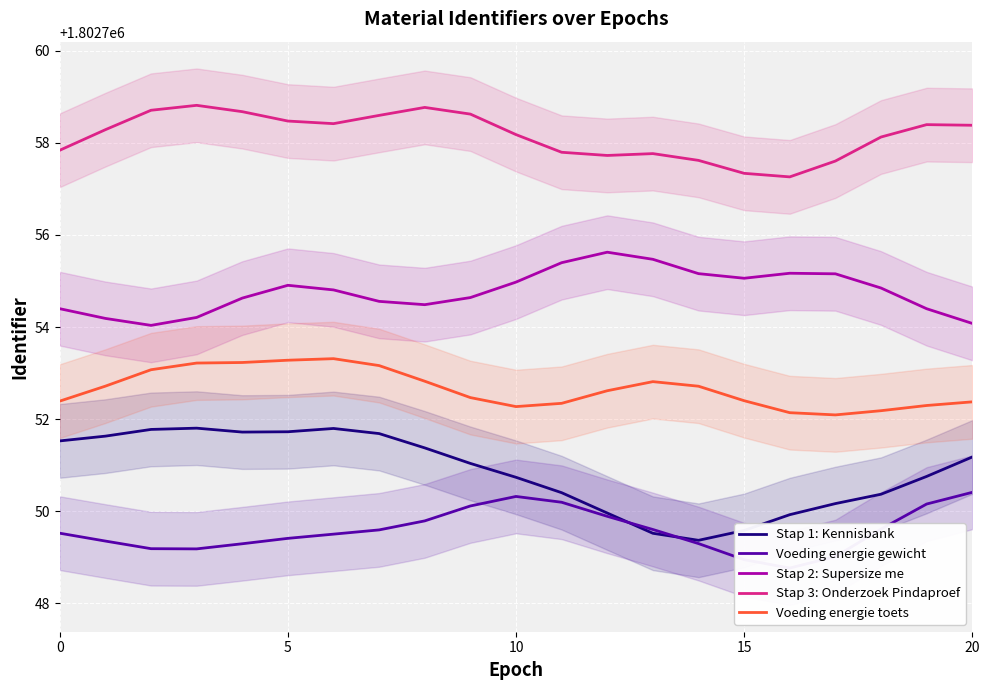

True or false: Stap 2: Supersize me and Voeding energie toets cross at least once.

False